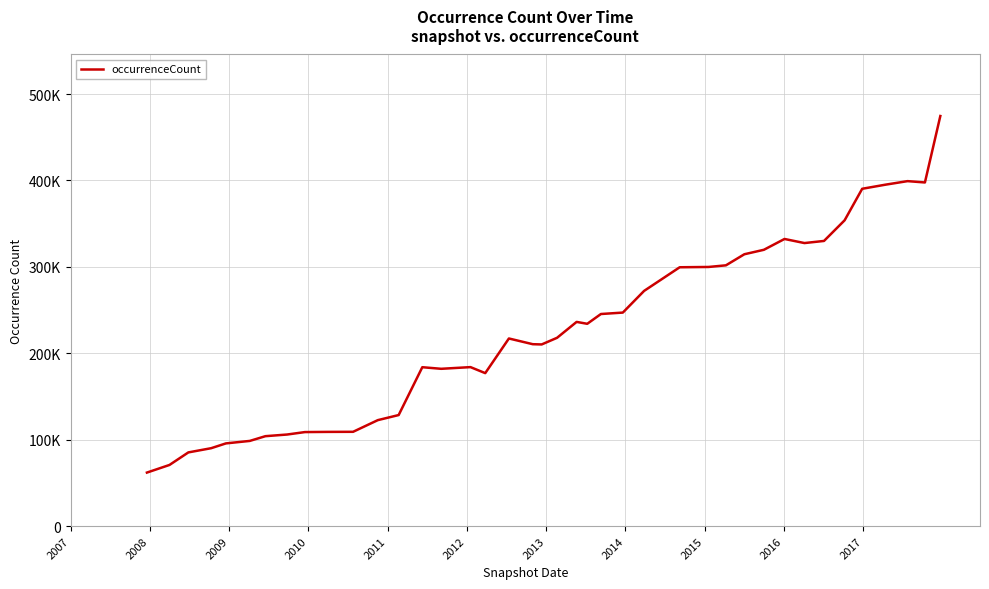

What is the greatest value displayed?

474562